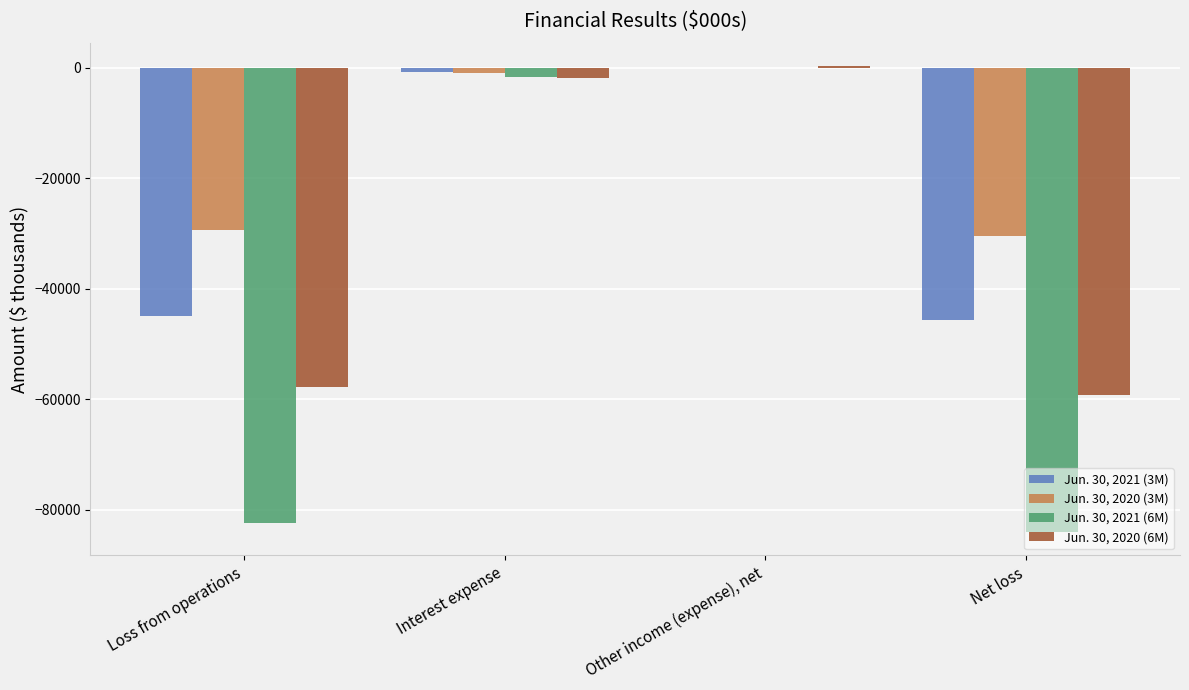

Which series has the largest total across all categories?

Jun. 30, 2020 (3M)